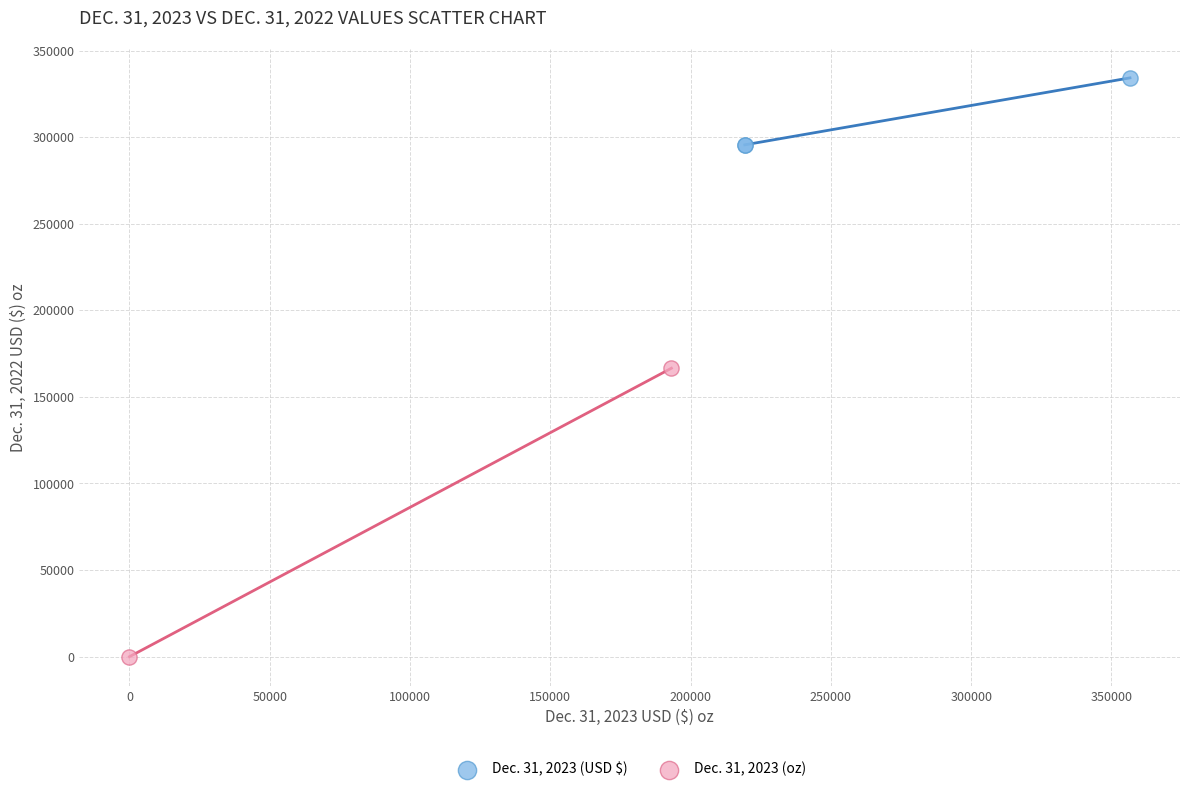

What are all the series names shown in the legend?

Dec. 31, 2023 (USD $), Dec. 31, 2023 (oz)